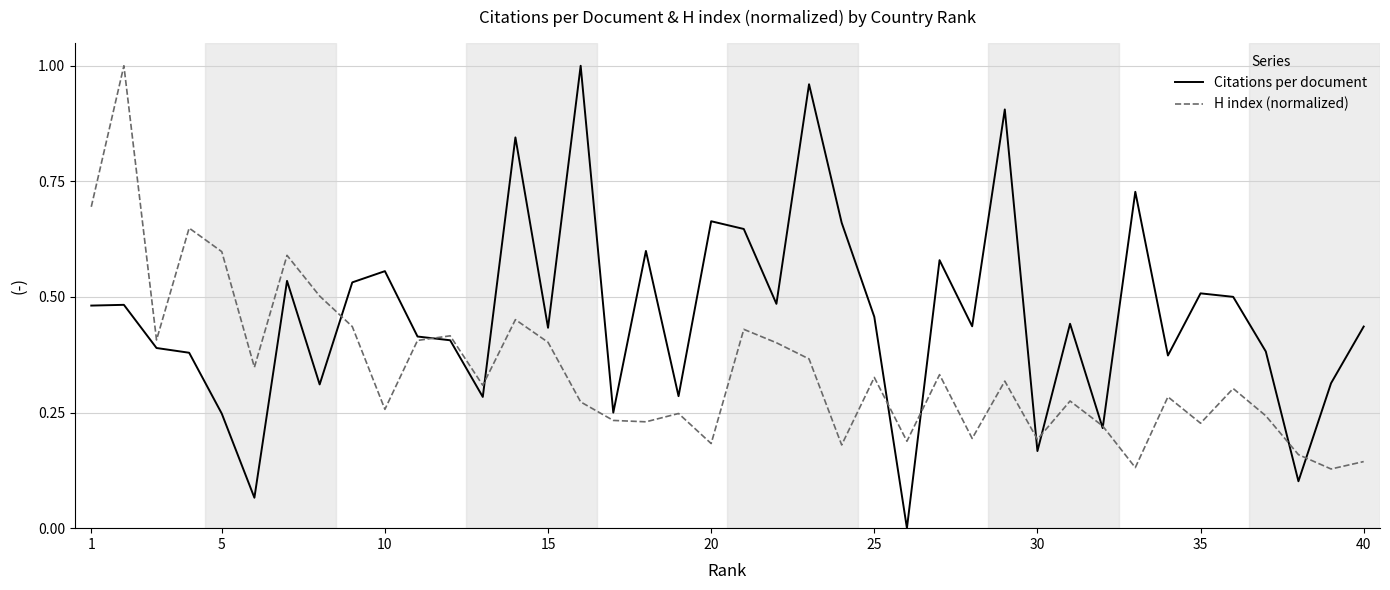

Which series has the widest spread of values?

Citations per document